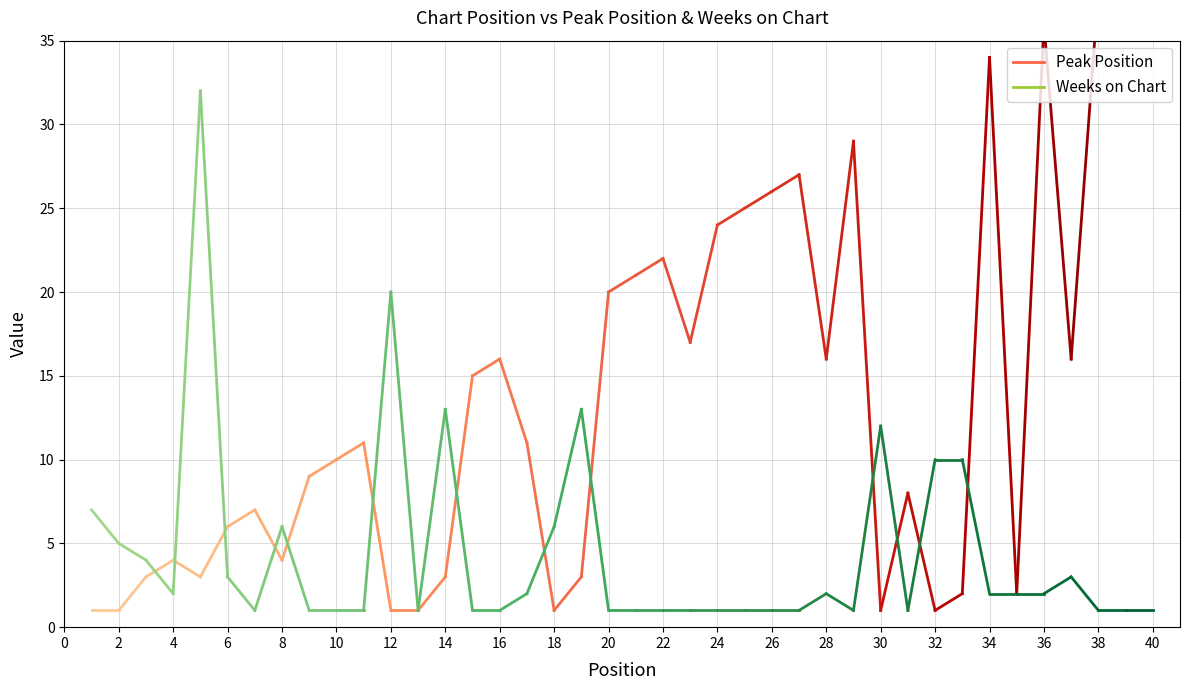

Is the value of Weeks on Chart at 13 greater than the value of Peak Position at 35?

No